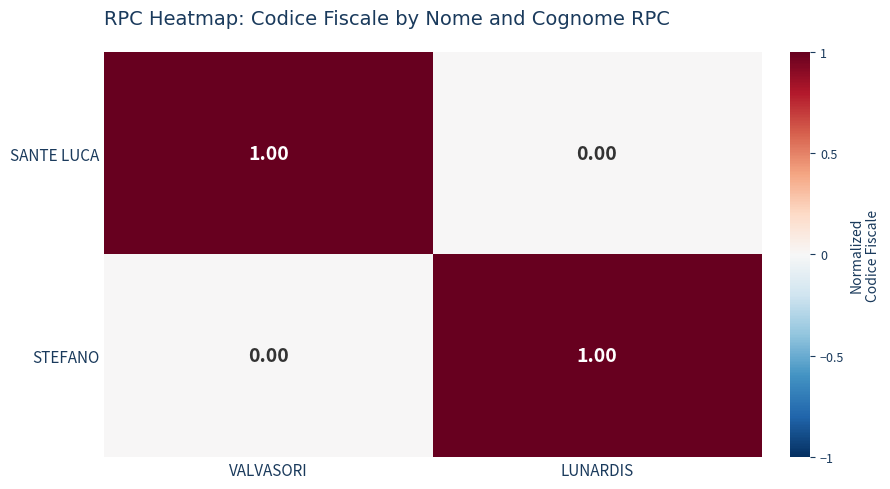

Where is STEFANO nearest to the value 0?

VALVASORI